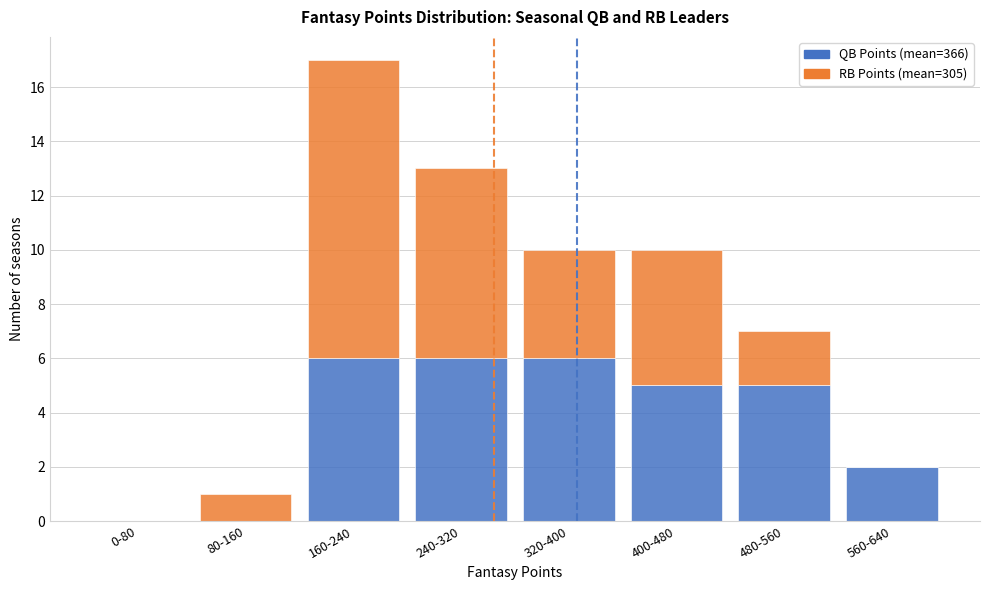

Reading right to left, list the values for the QB Points series.

560-640=2	480-560=5	400-480=5	320-400=6	240-320=6	160-240=6	80-160=0	0-80=0